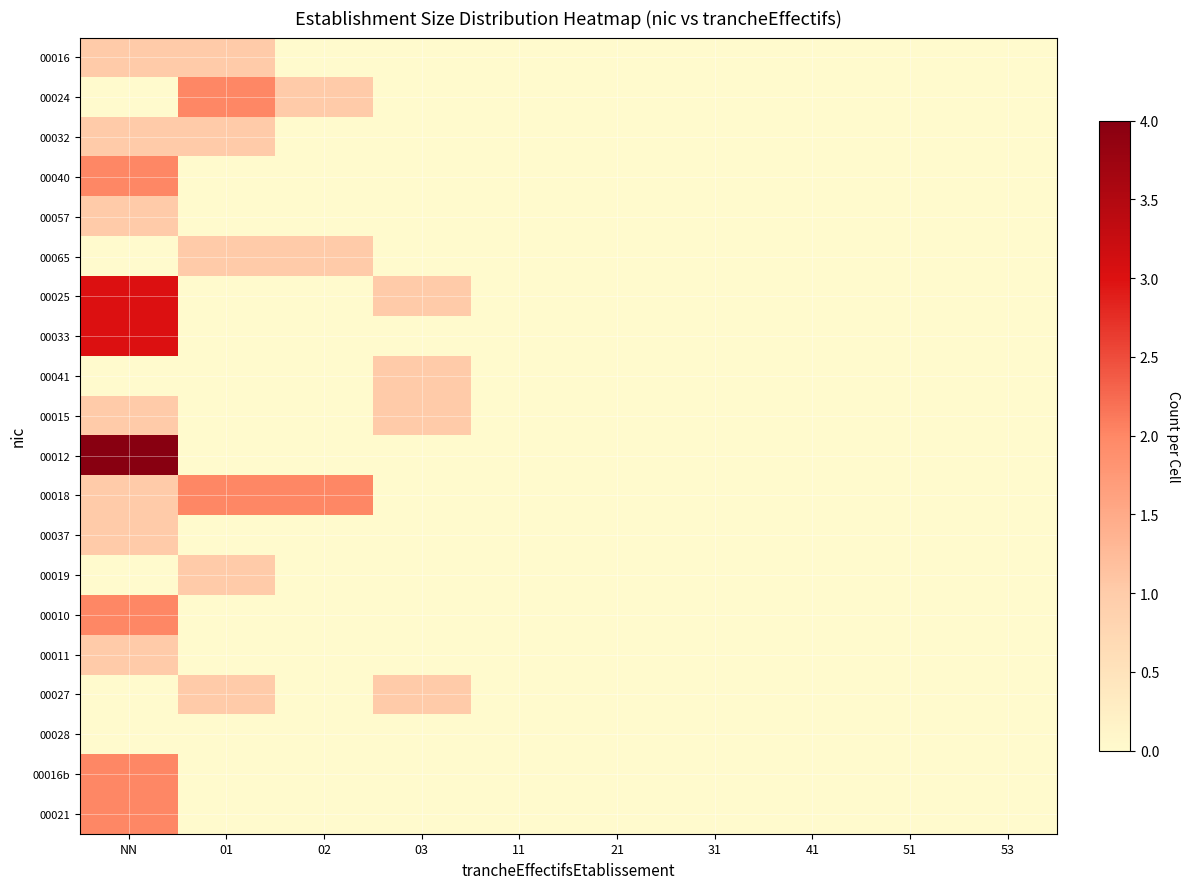

At 11, list the series in order from largest to smallest.

00016, 00024, 00032, 00040, 00057, 00065, 00025, 00033, 00041, 00015, 00012, 00018, 00037, 00019, 00010, 00011, 00027, 00028, 00016b, 00021